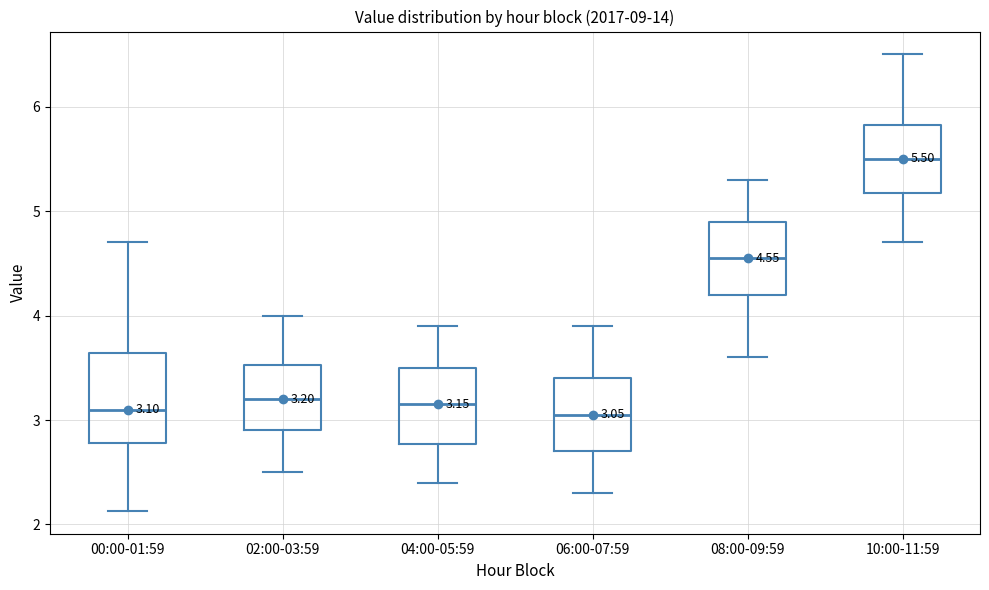

Comparing the boxes themselves (not the whiskers), which one is the tallest?

00:00-01:59